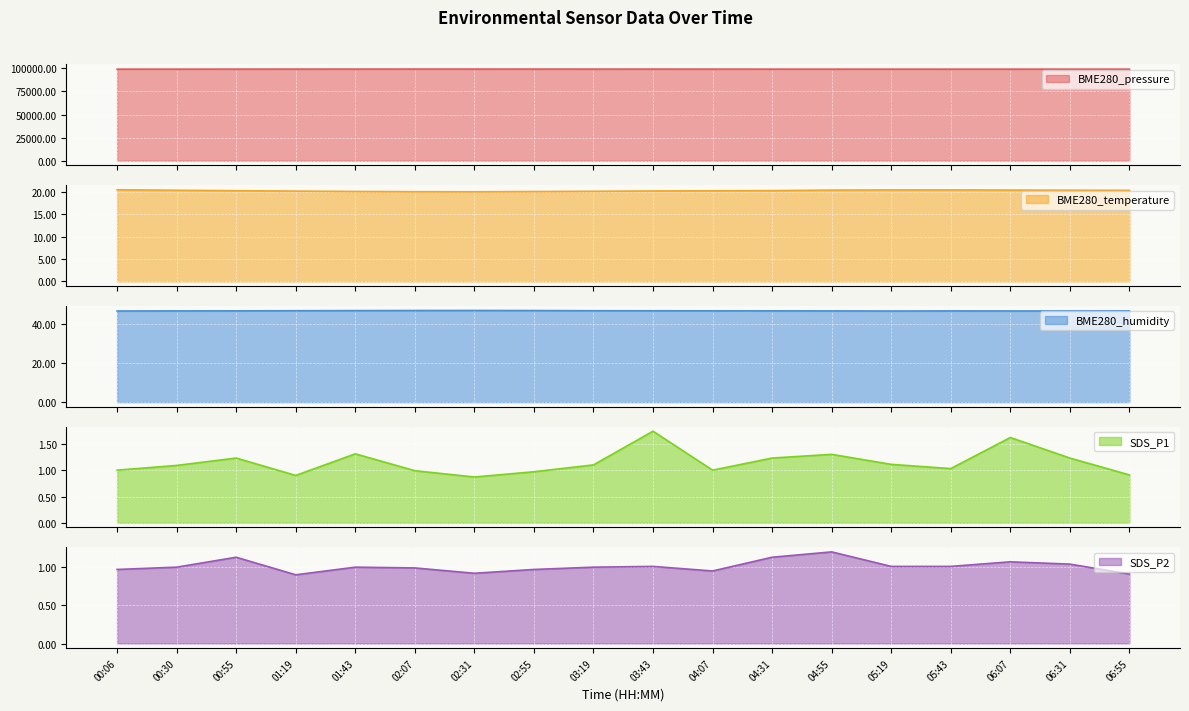

Read the SDS_P1 value at 04:55.

1.3